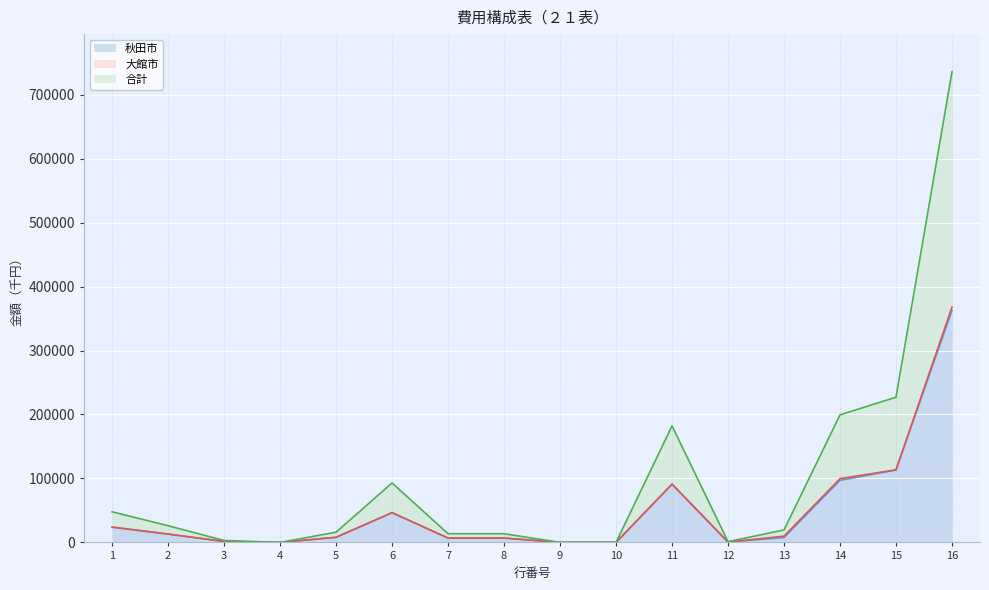

At which category is the sum across all series the highest?

16